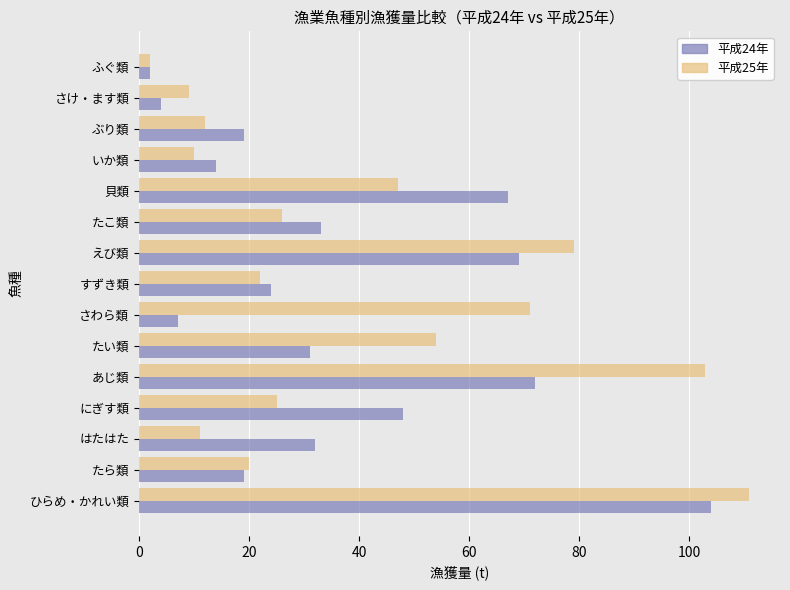

Which series has the largest total across all categories?

平成25年